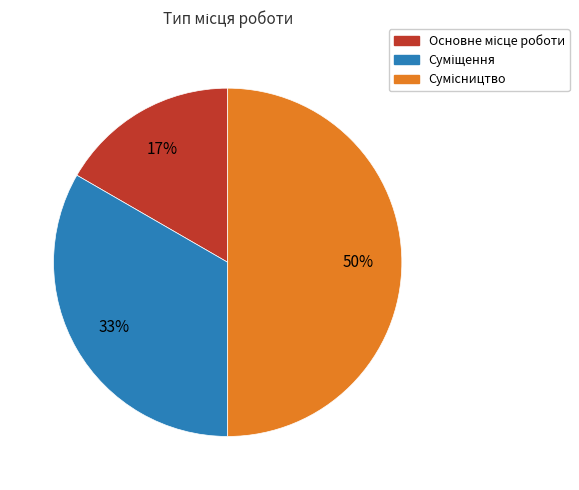

To the nearest percent, what is the average slice percentage?

33%